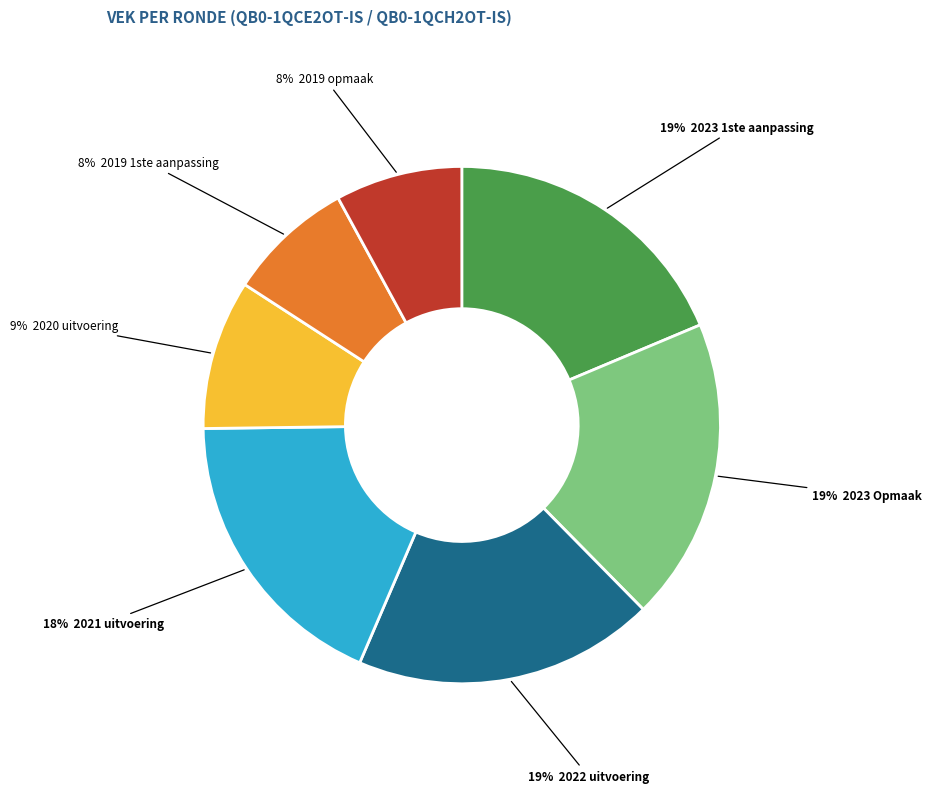

Does any single category account for the majority?

No